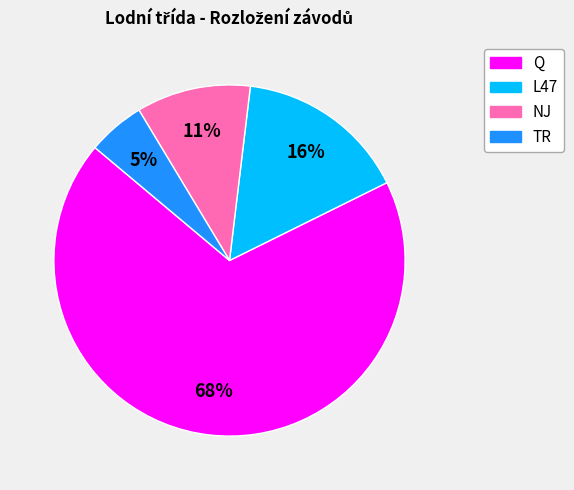

Is the sum of NJ and TR greater than half?

No